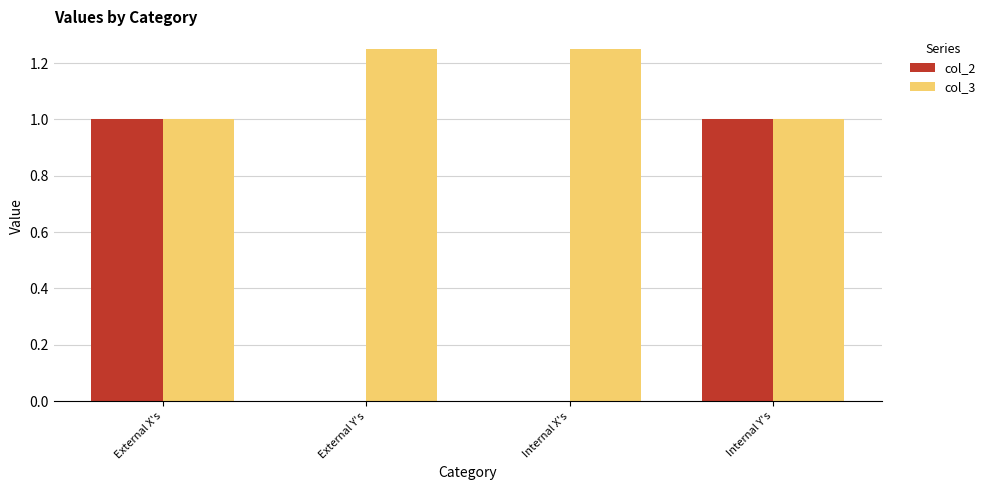

Is it true that col_3 equals 1.6 at External X's?

False